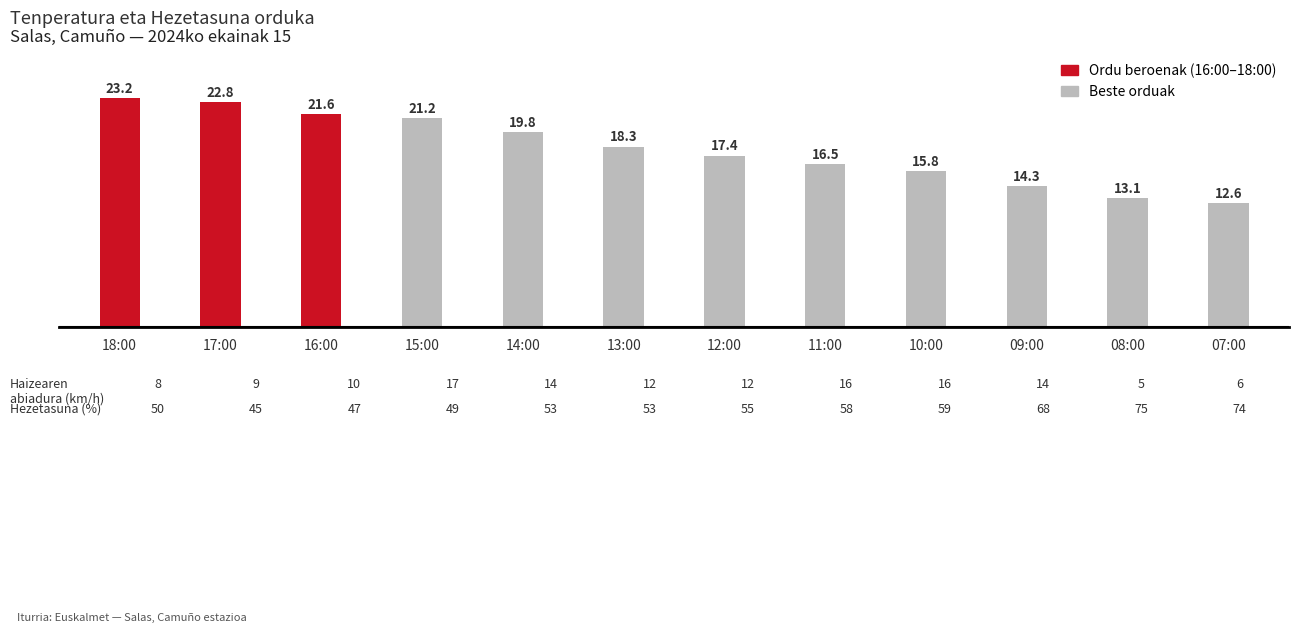

Rank the categories by value from highest to lowest.

18:00, 17:00, 16:00, 15:00, 14:00, 13:00, 12:00, 11:00, 10:00, 09:00, 08:00, 07:00